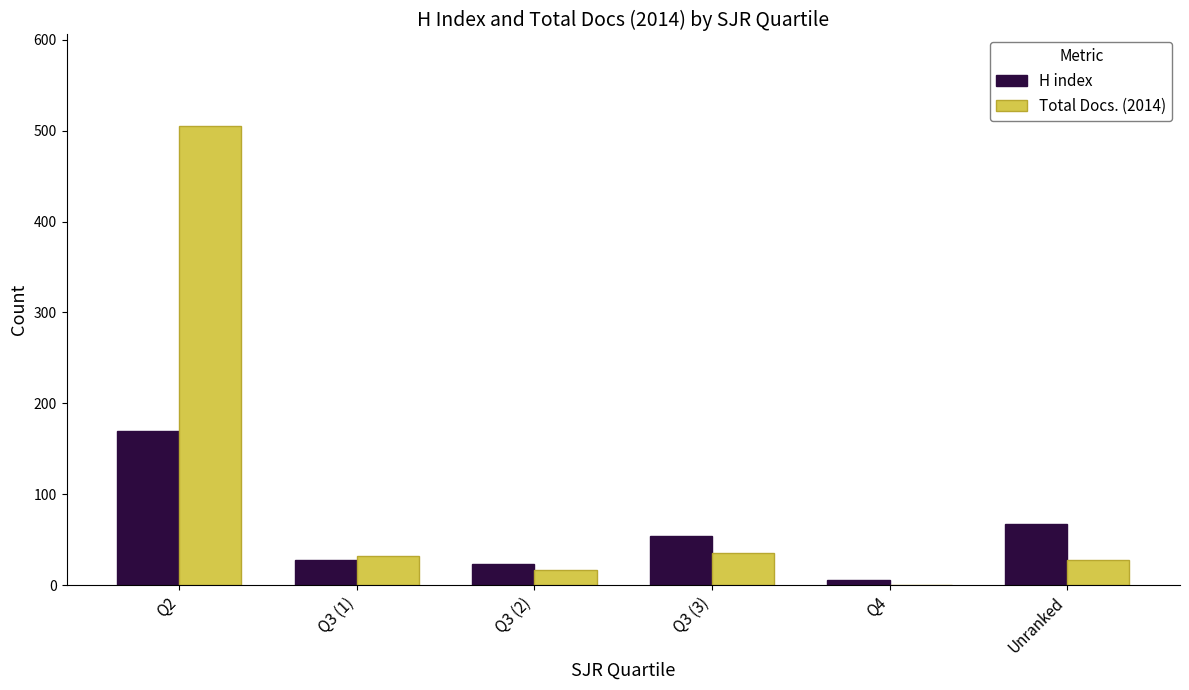

Reading right to left, extract all data points from this chart.

H index: 67	6	54	23	28	169
Total Docs. (2014): 28	0	35	17	32	505